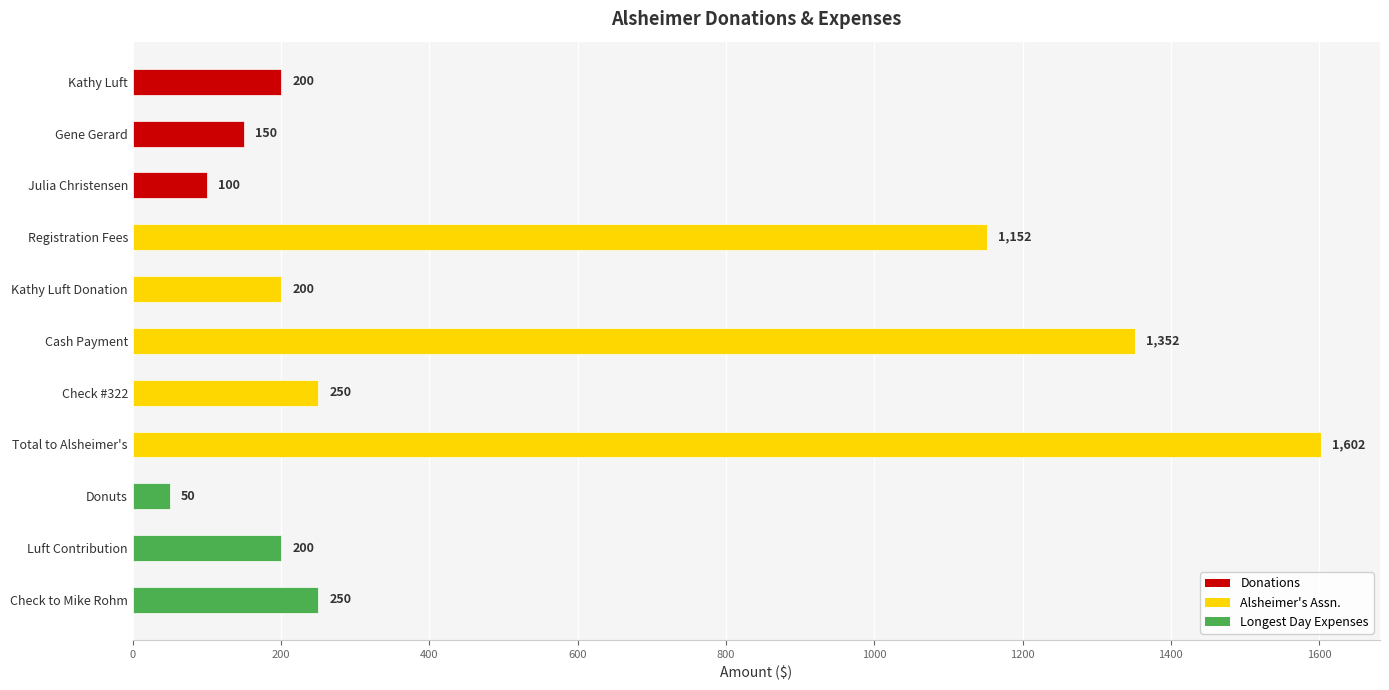

Reading top to bottom, transcribe all the data shown in this chart.

Kathy Luft=200	Gene Gerard=150	Julia Christensen=100	Registration Fees=1152	Kathy Luft Donation=200	Cash Payment=1352	Check #322=250	Total to Alsheimer's=1602	Donuts=50	Luft Contribution=200	Check to Mike Rohm=250